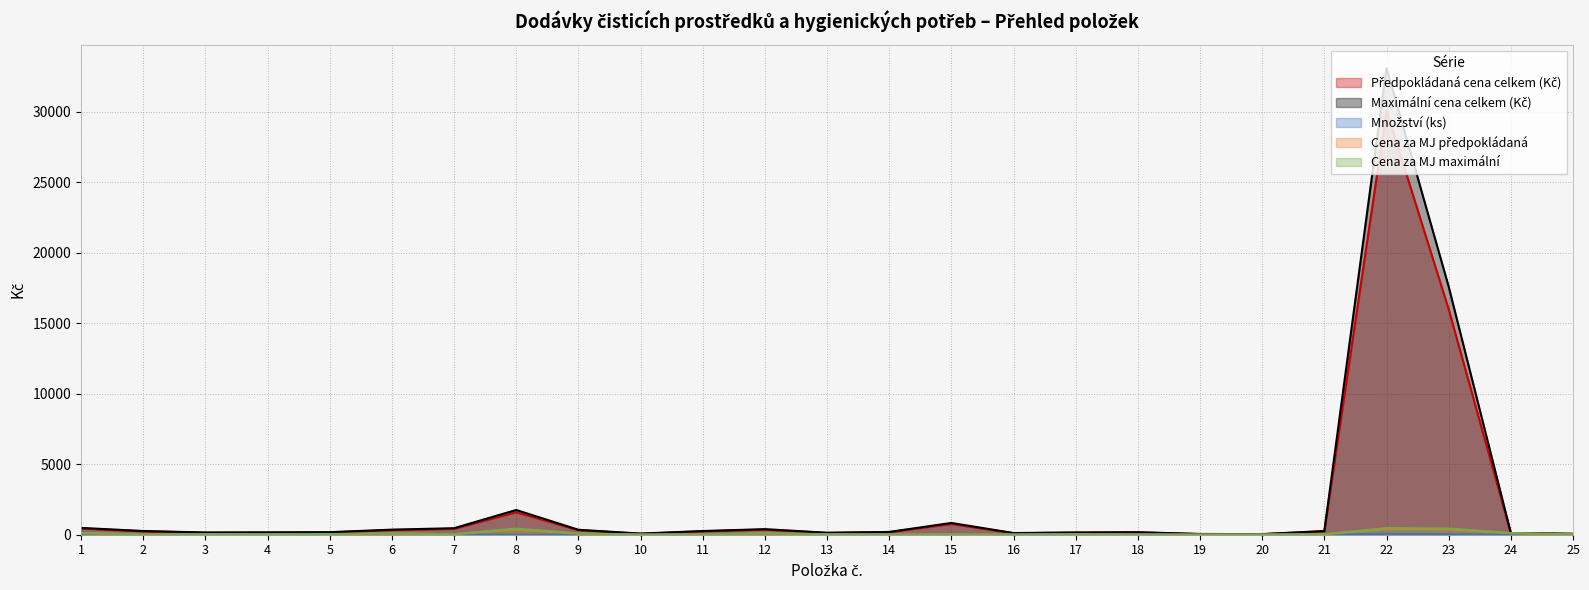

At how many categories does at least one series exceed 11771?

2